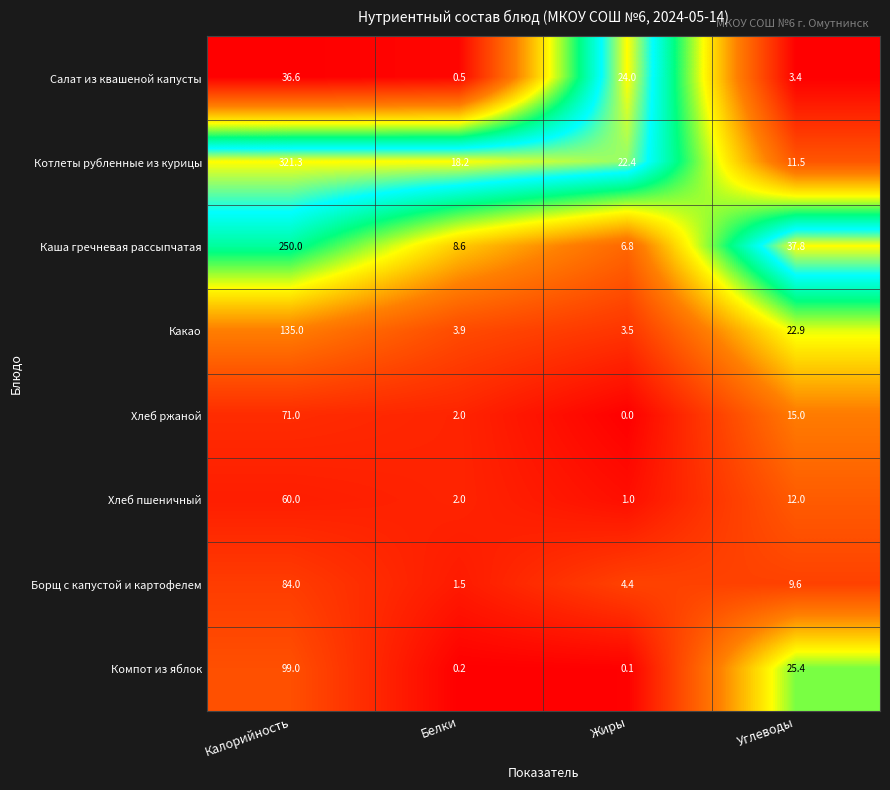

At which category is the sum across all series the highest?

Калорийность